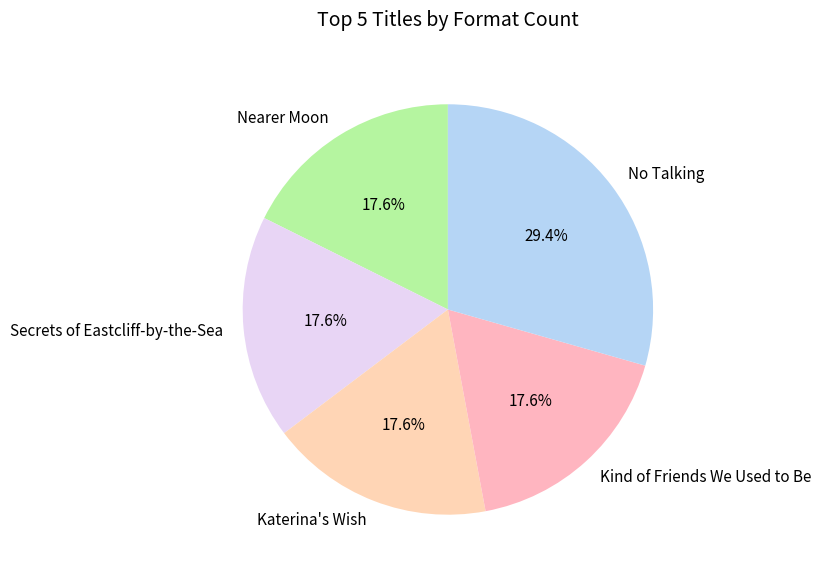

The No Talking slice represents 44% of the pie. True or false?

False